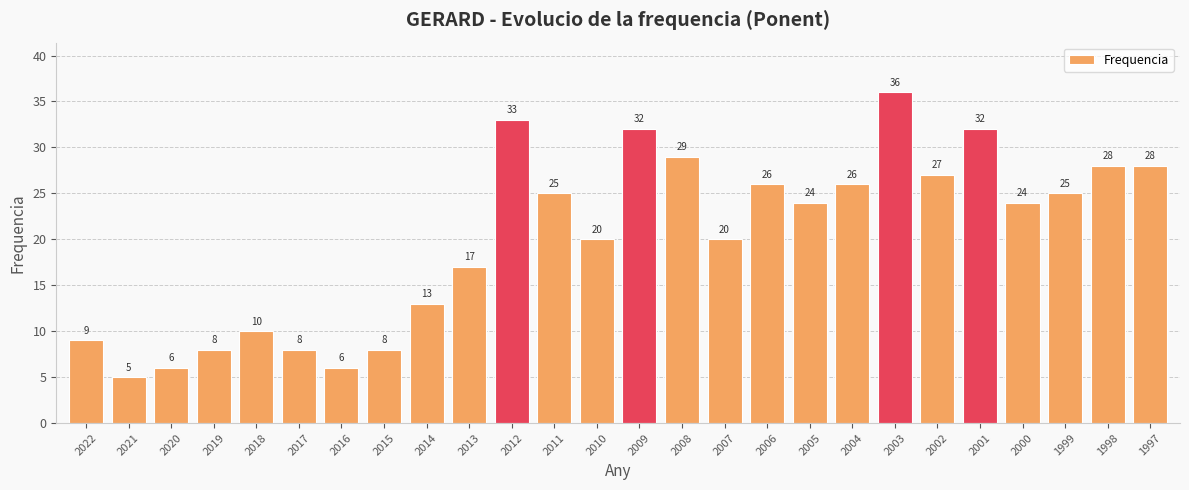

Count the number of data series in this chart.

1